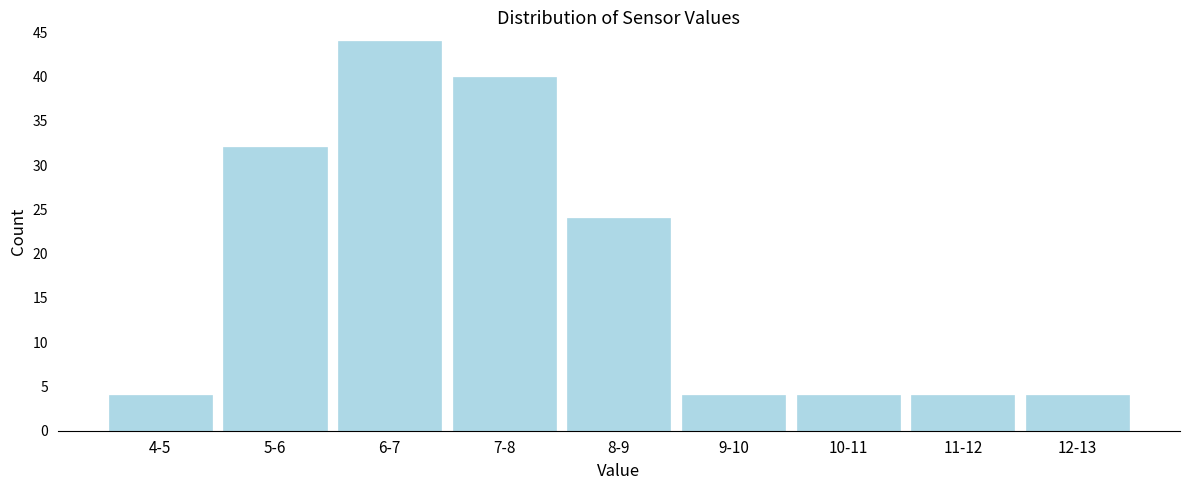

Reading left to right, transcribe all the data shown in this chart.

4-5=4	5-6=32	6-7=44	7-8=40	8-9=24	9-10=4	10-11=4	11-12=4	12-13=4